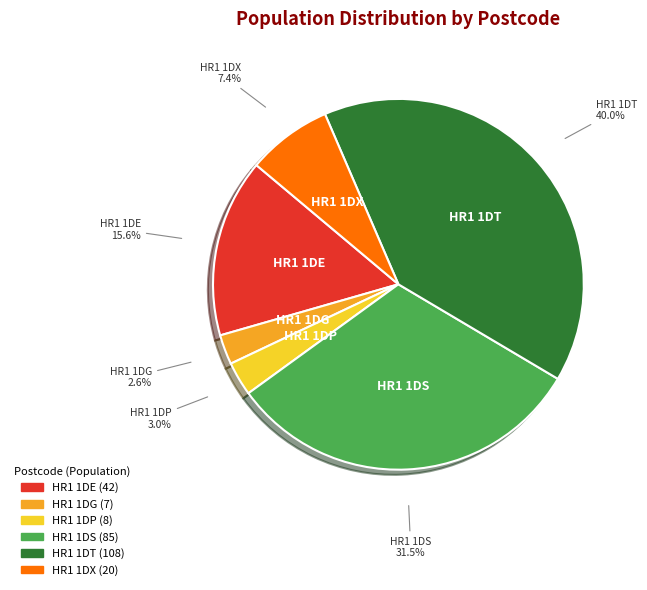

Does HR1 1DX represent more than half of the total?

No